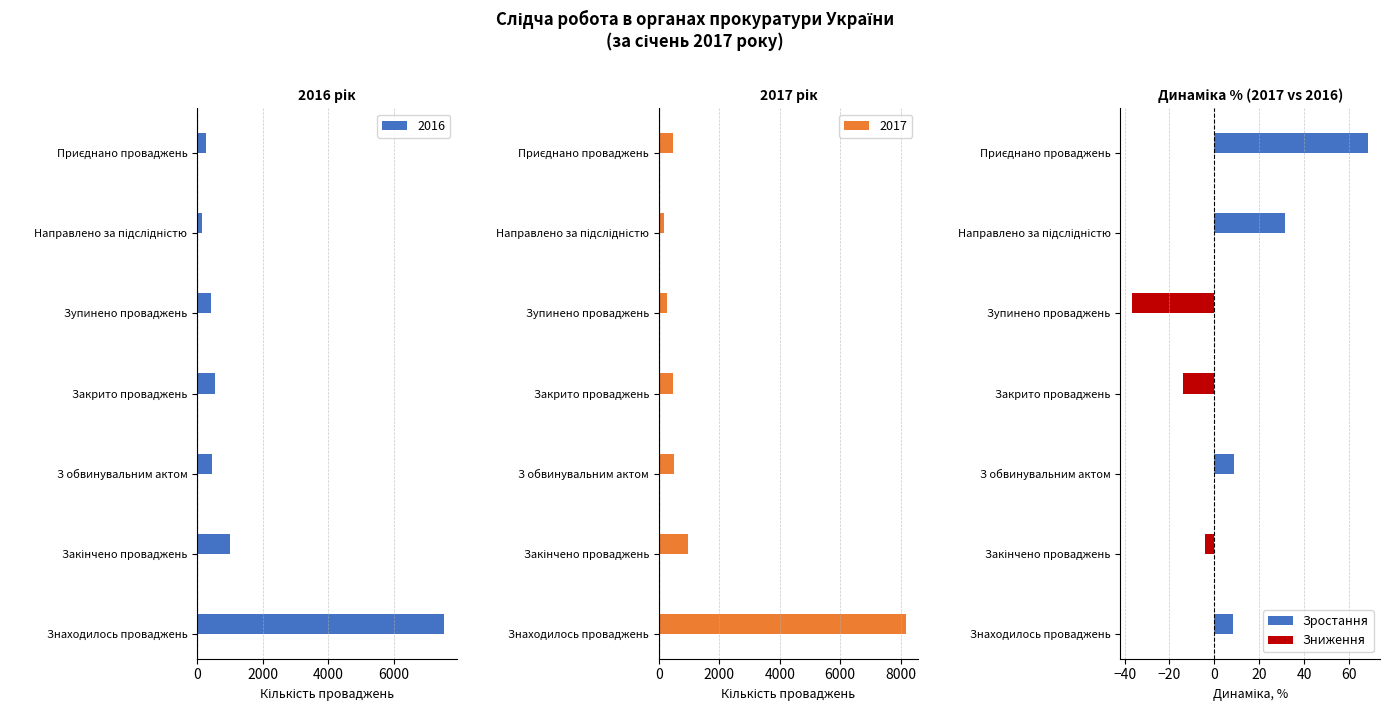

Reading left to right, extract all data points from this chart.

2016: Знаходилось проваджень=7542	Закінчено проваджень=1017	З обвинувальним актом=450	Закрито проваджень=559	Зупинено проваджень=413	Направлено за підслідністю=143	Приєднано проваджень=274
2017: Знаходилось проваджень=8174	Закінчено проваджень=975	З обвинувальним актом=489	Закрито проваджень=480	Зупинено проваджень=262	Направлено за підслідністю=188	Приєднано проваджень=462